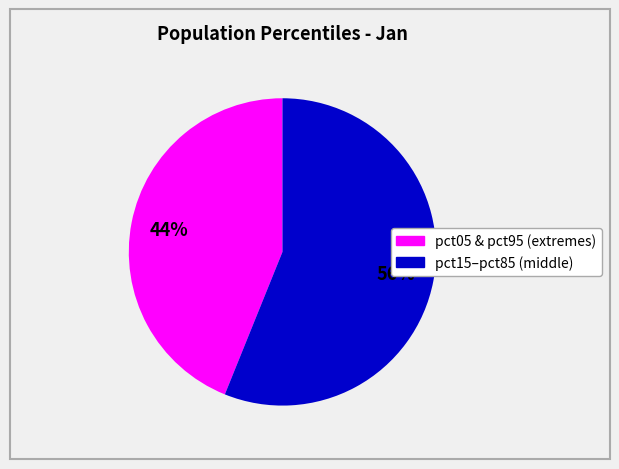

Count the number of slices in the pie.

2